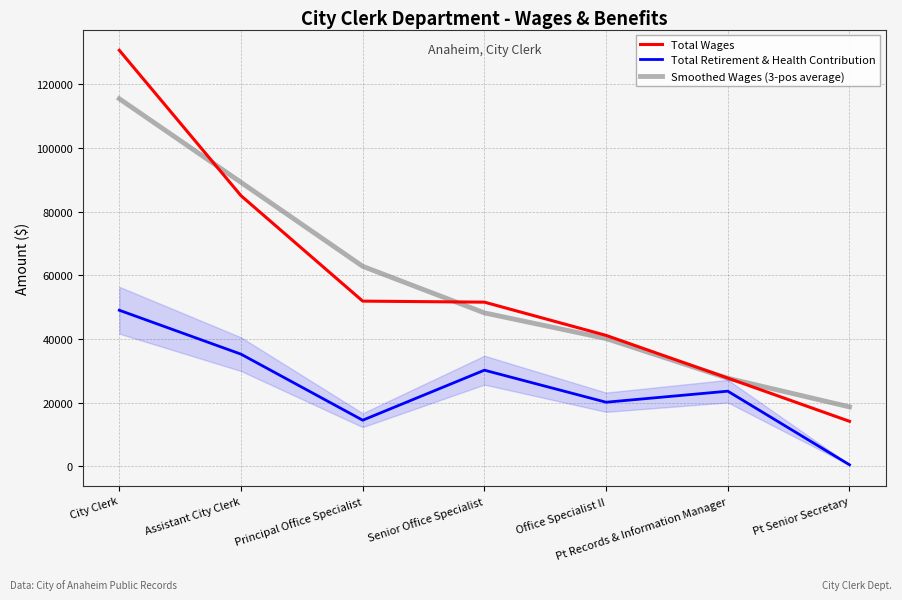

What is the sum of all Total Wages values?

402053.0